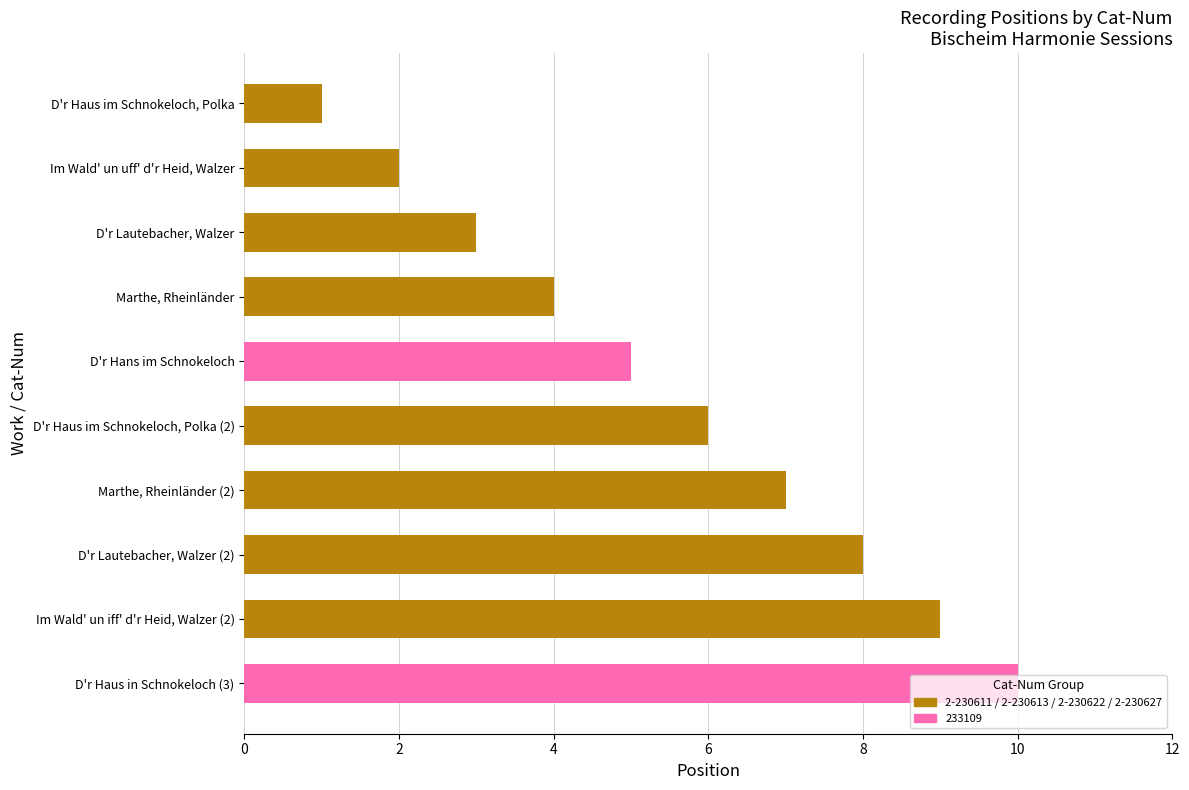

Count the number of data series in this chart.

1